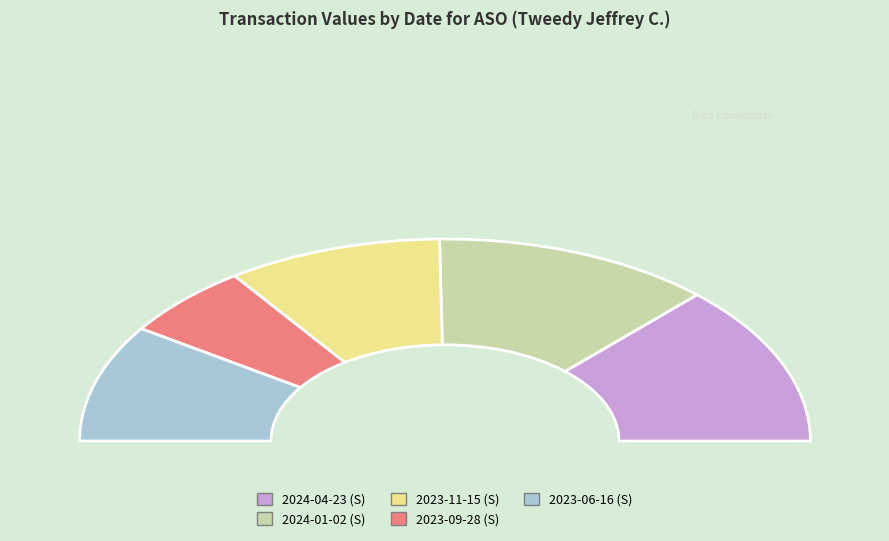

To the nearest percent, what is the average slice percentage?

20%